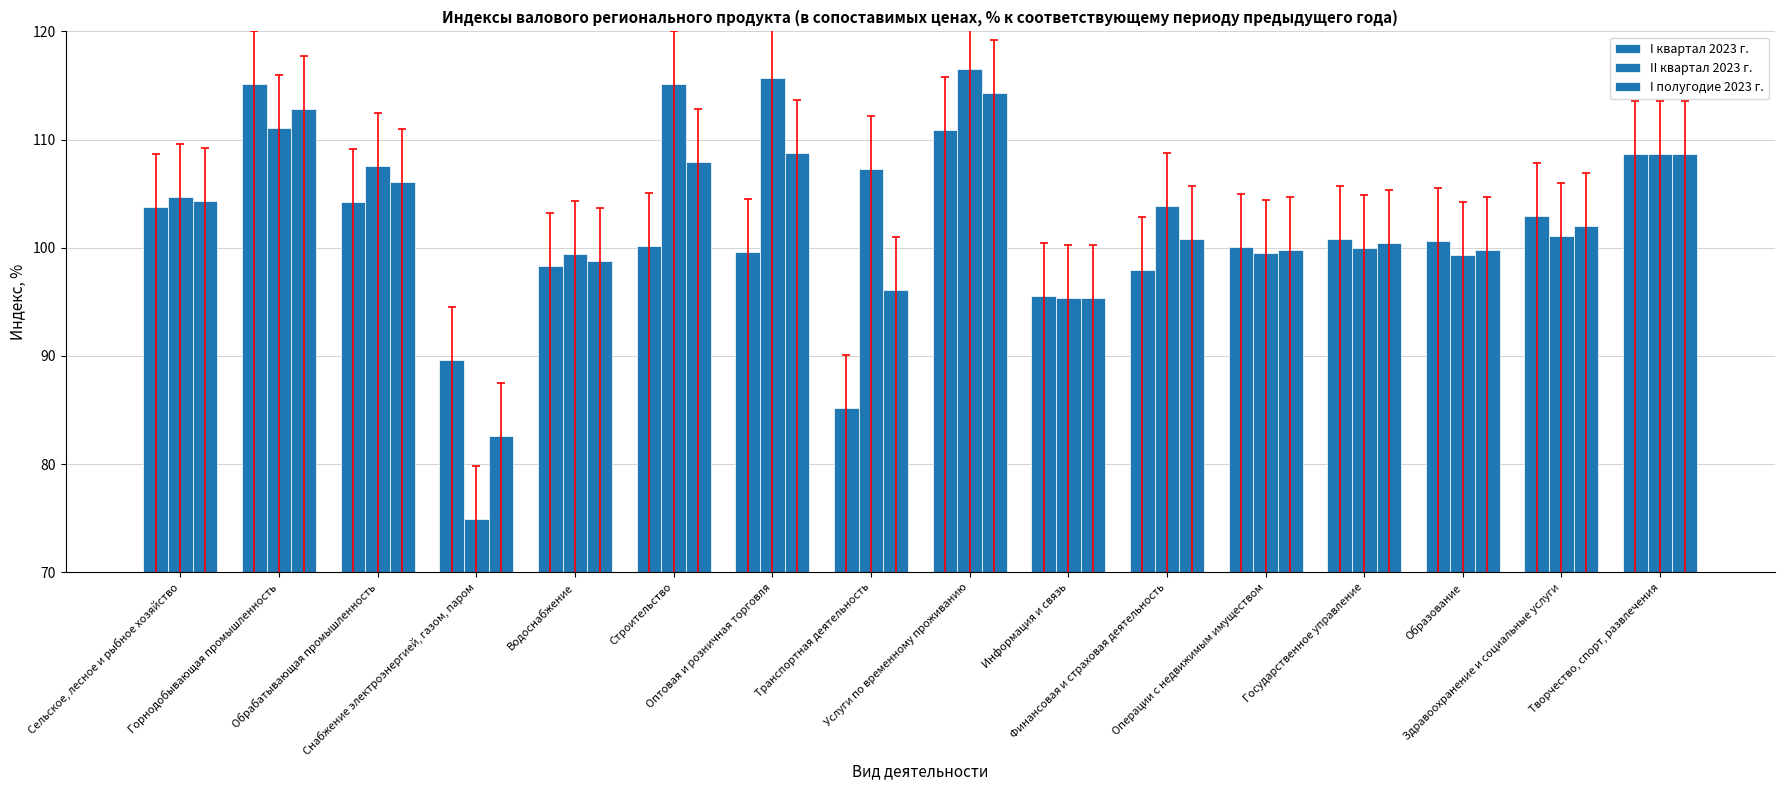

The value of I полугодие 2023 г. at Финансовая и страховая деятельность is 23.6. True or false?

False